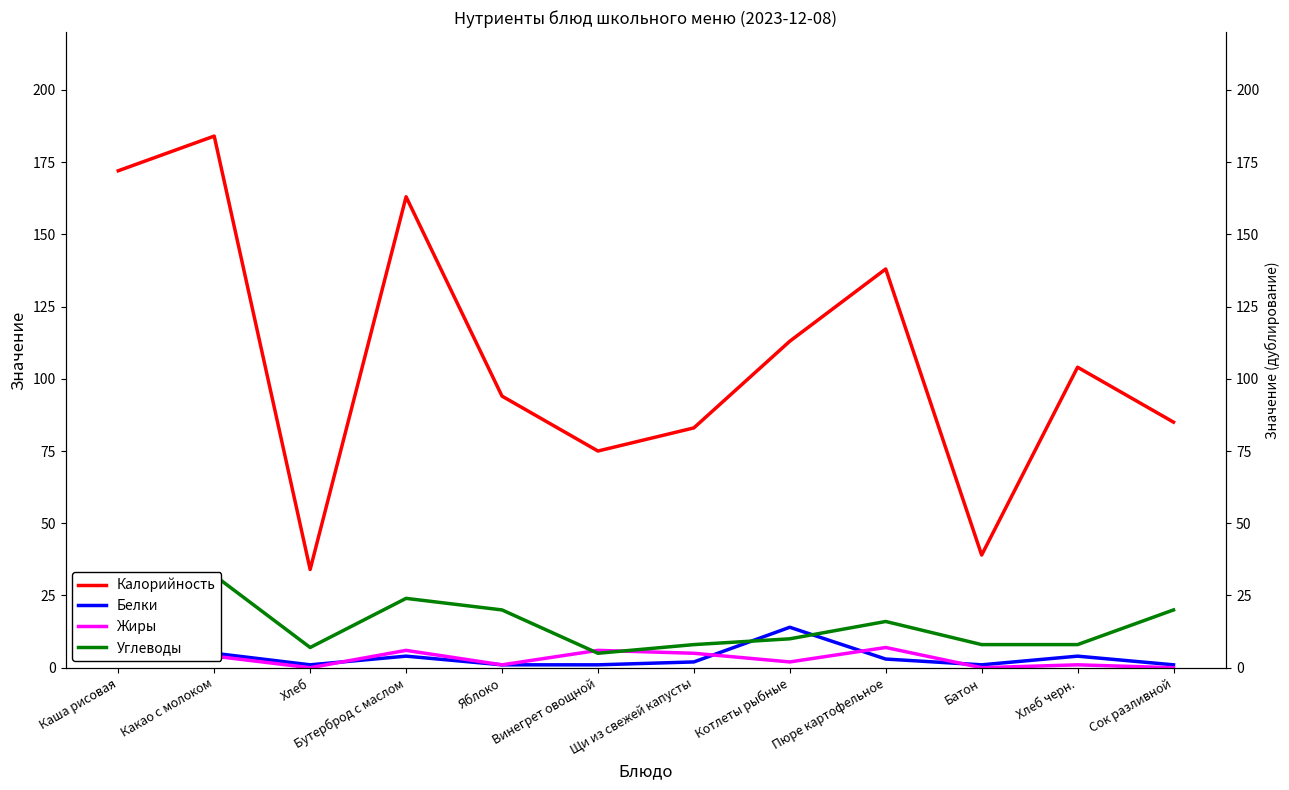

What is the approximate value of Калорийность at Какао с молоком?

184